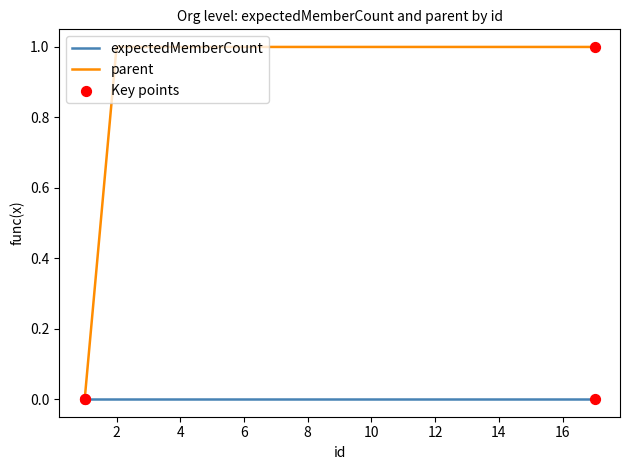

Which series has the widest spread of values?

parent